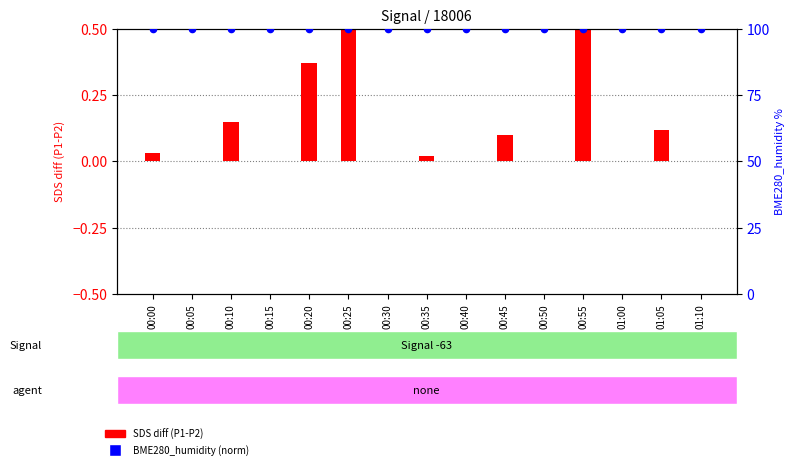

What are all the series names shown in the legend?

SDS diff (P1-P2), BME280_humidity (norm)